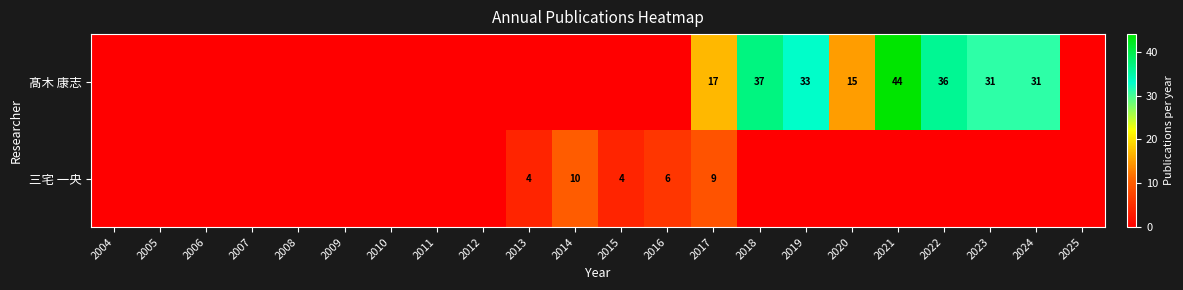

At 2014, list the series in order from largest to smallest.

三宅 一央, 髙木 康志